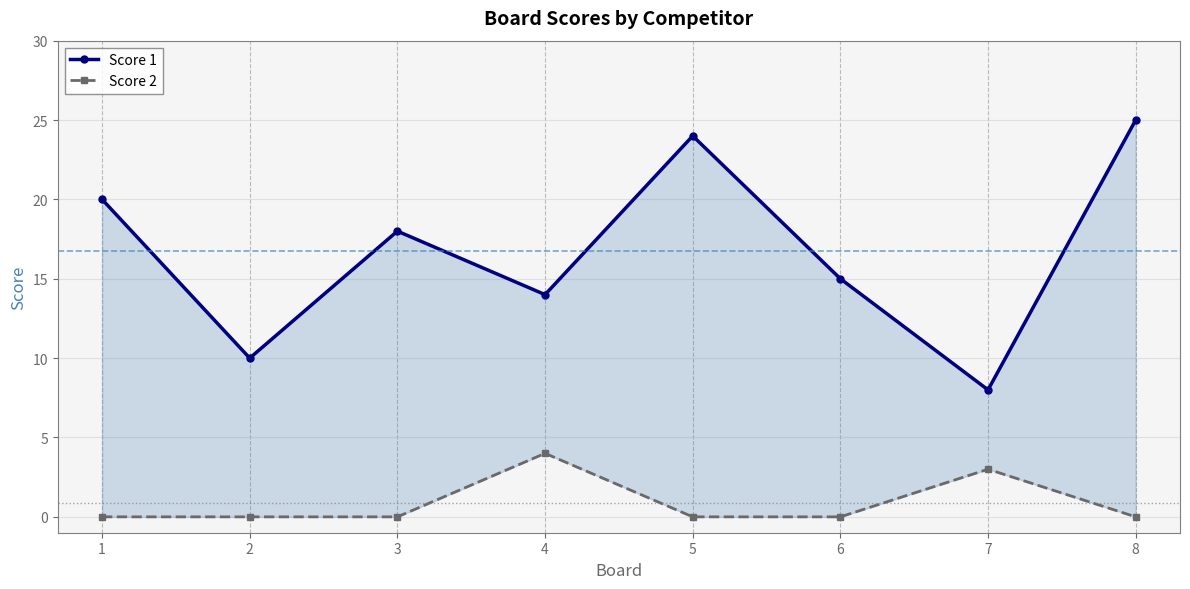

At which label does Score 2 reach its minimum?

1